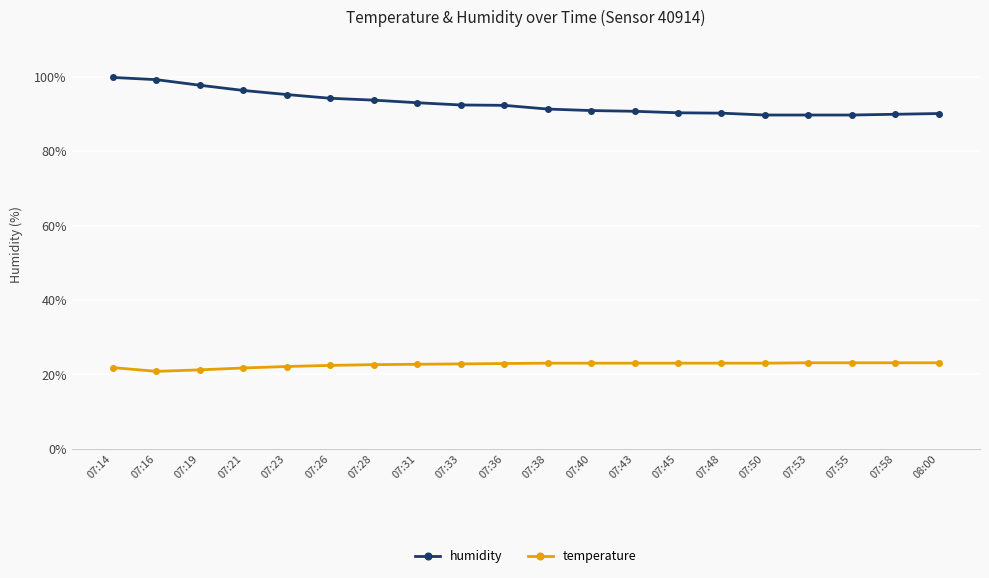

List the series in order of their peak value, lowest first.

temperature, humidity